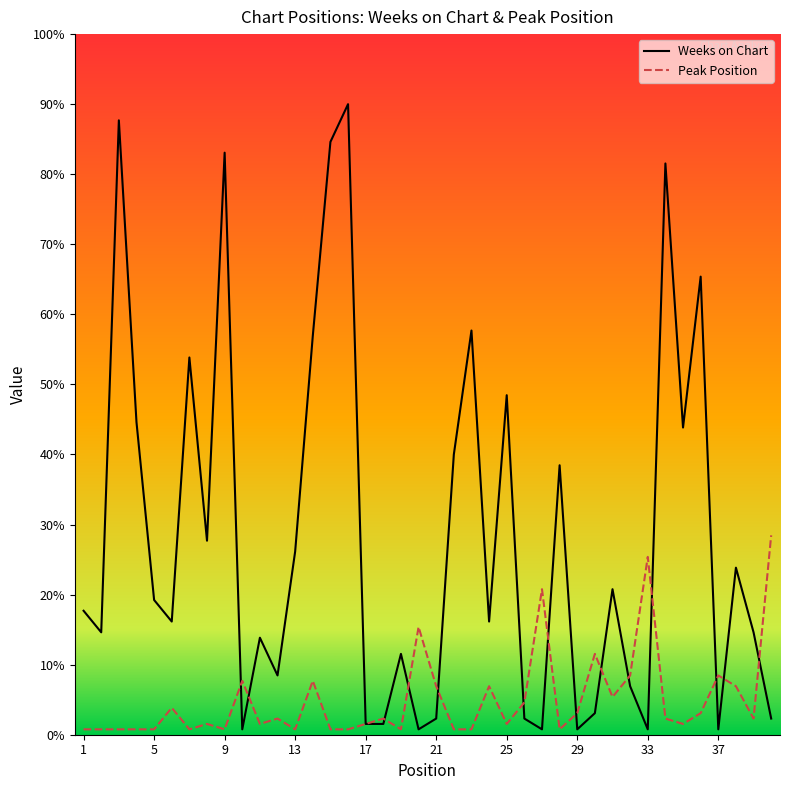

Reading left to right, extract all data points from this chart.

Weeks on Chart: 23	19	114	58	25	21	70	36	108	1	18	11	34	74	110	117	2	2	15	1	3	52	75	21	63	3	1	50	1	4	27	9	1	106	57	85	1	31	19	3
Peak Position: 1	1	1	1	1	5	1	2	1	10	2	3	1	10	1	1	2	3	1	20	9	1	1	9	2	6	27	1	4	15	7	11	33	3	2	4	11	9	3	37